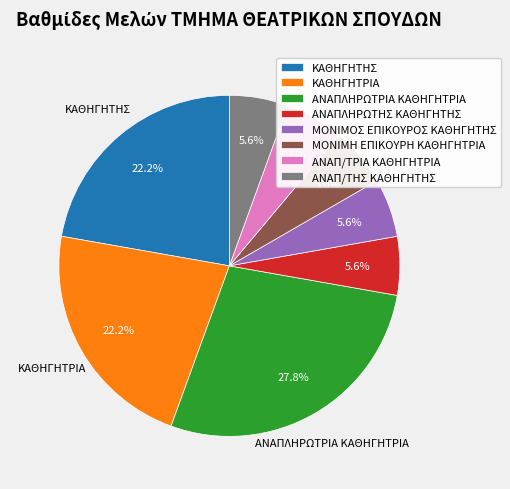

To the nearest percent, what is the combined percentage of ΜΟΝΙΜΟΣ ΕΠΙΚΟΥΡΟΣ ΚΑΘΗΓΗΤΗΣ and ΜΟΝΙΜΗ ΕΠΙΚΟΥΡΗ ΚΑΘΗΓΗΤΡΙΑ?

11%